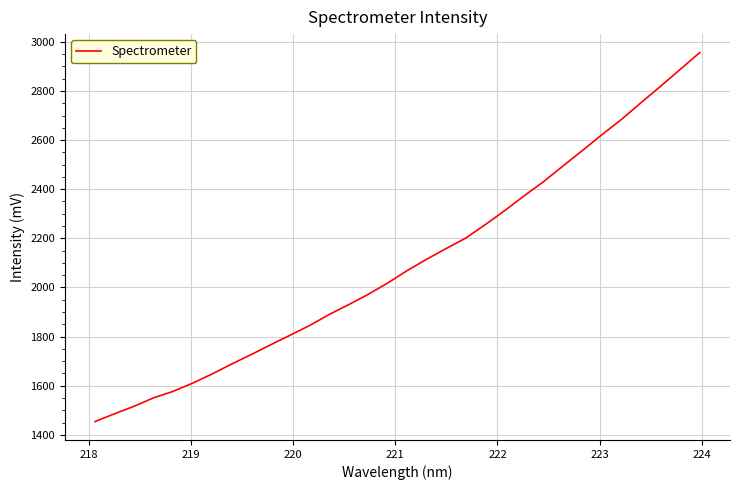

What is the greatest value displayed?

2956.3